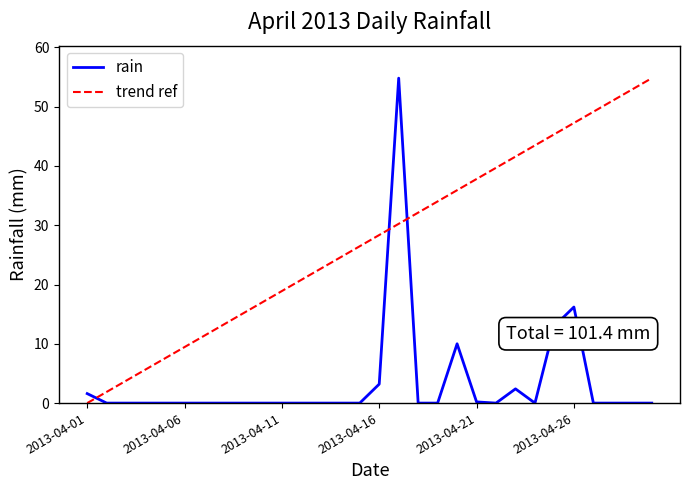

How many positive values are there?

8